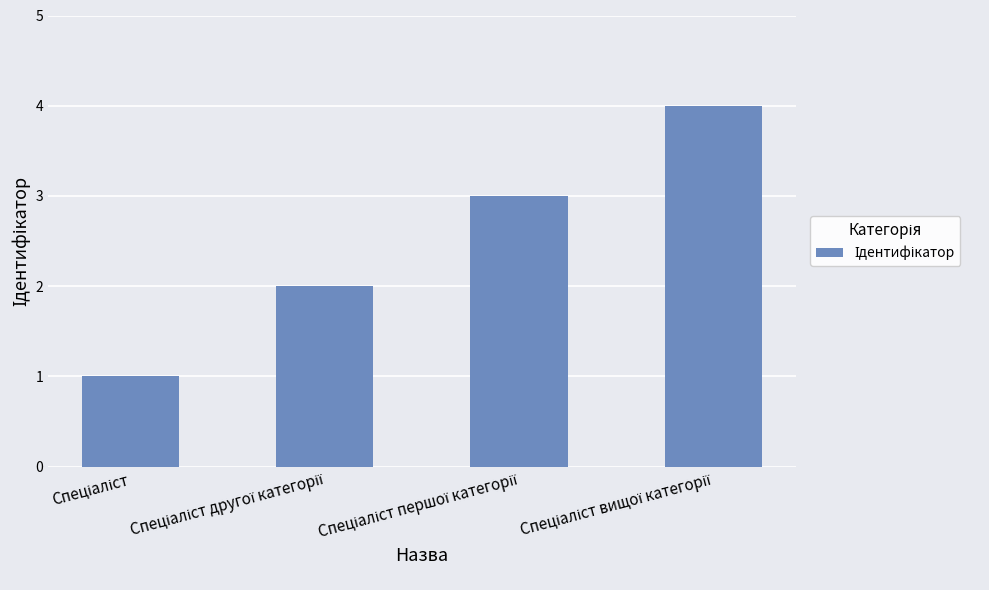

What is the greatest value displayed?

4